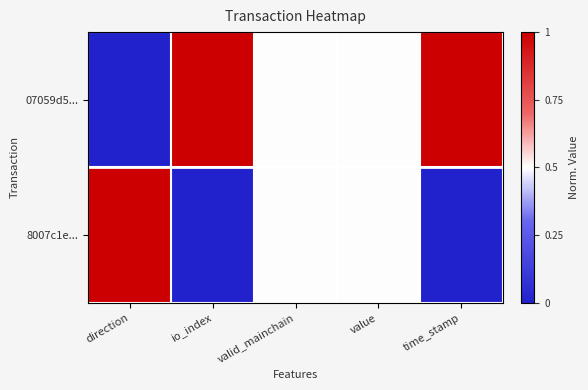

List the series in order of their overall mean, highest first.

07059d5..., 8007c1e...